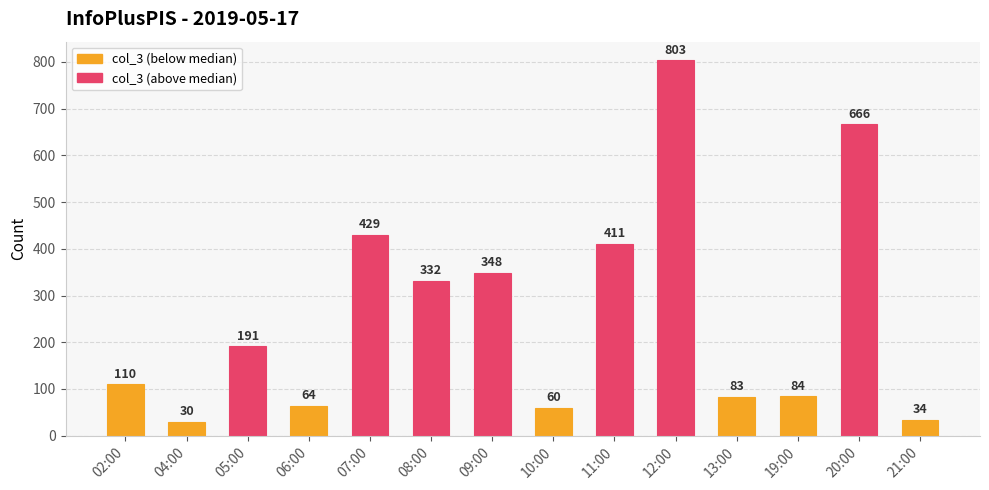

Reading left to right, transcribe all the data shown in this chart.

02:00=110	04:00=30	05:00=191	06:00=64	07:00=429	08:00=332	09:00=348	10:00=60	11:00=411	12:00=803	13:00=83	19:00=84	20:00=666	21:00=34